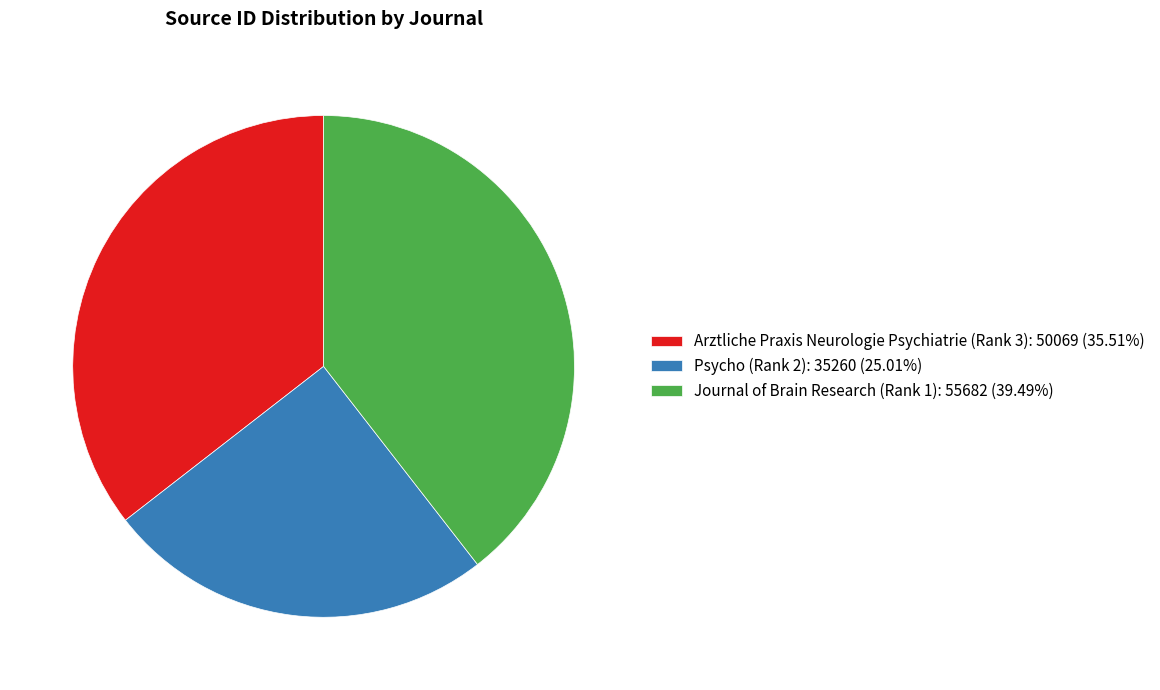

Which slice is the largest?

Journal of Brain Research (Rank 1)